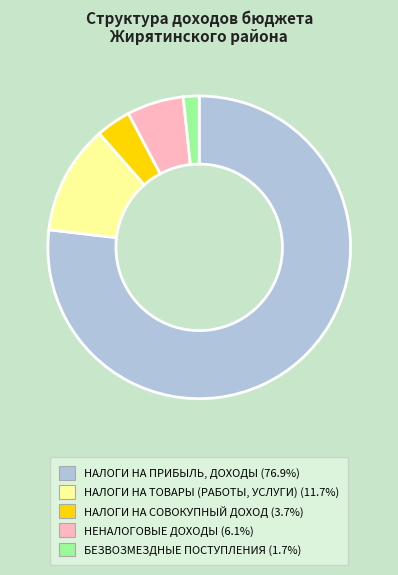

What is the majority slice?

НАЛОГИ НА ПРИБЫЛЬ, ДОХОДЫ